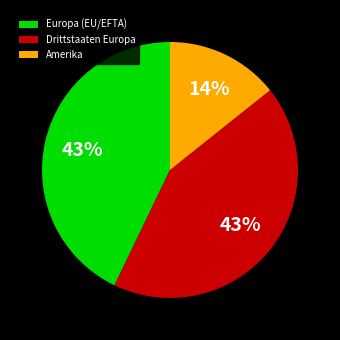

Which slice is the smallest?

Amerika